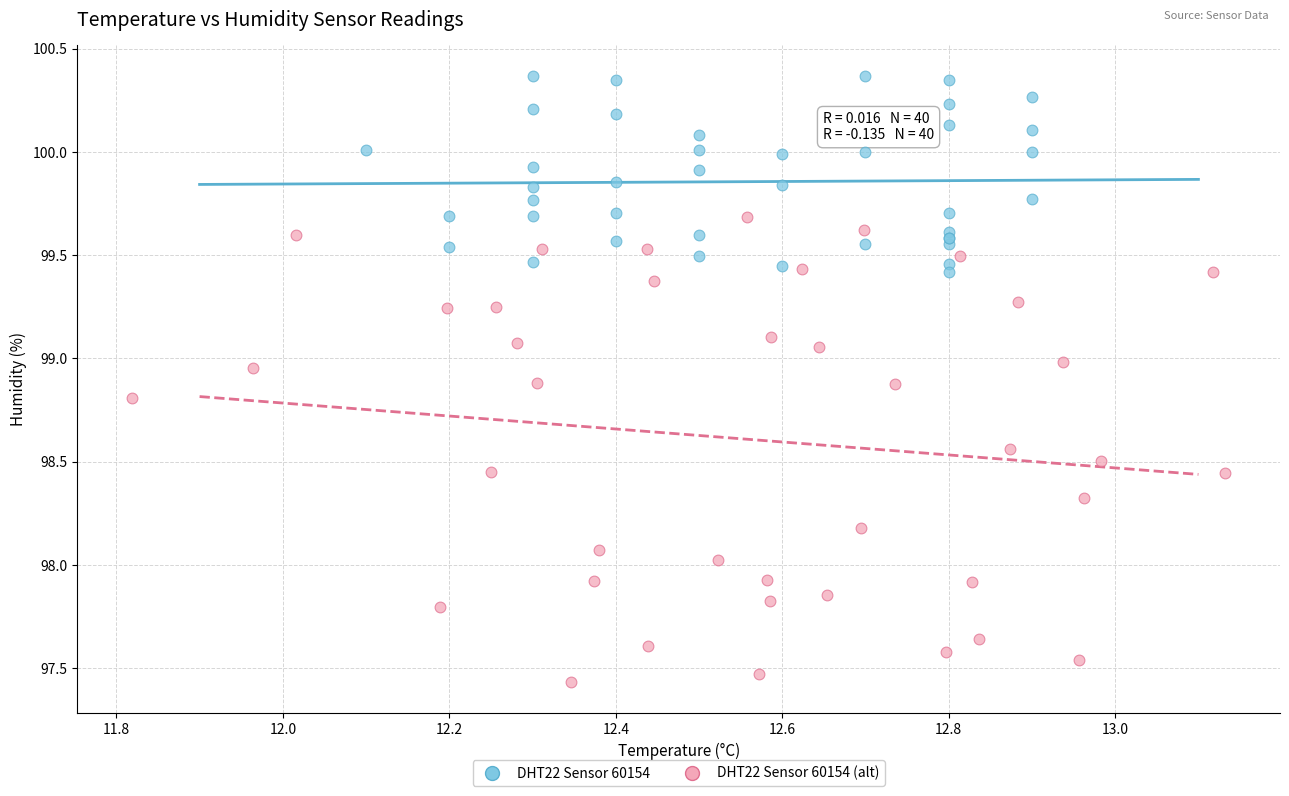

Which series contains the lowest Y value?

DHT22 Sensor 60154 (alt)